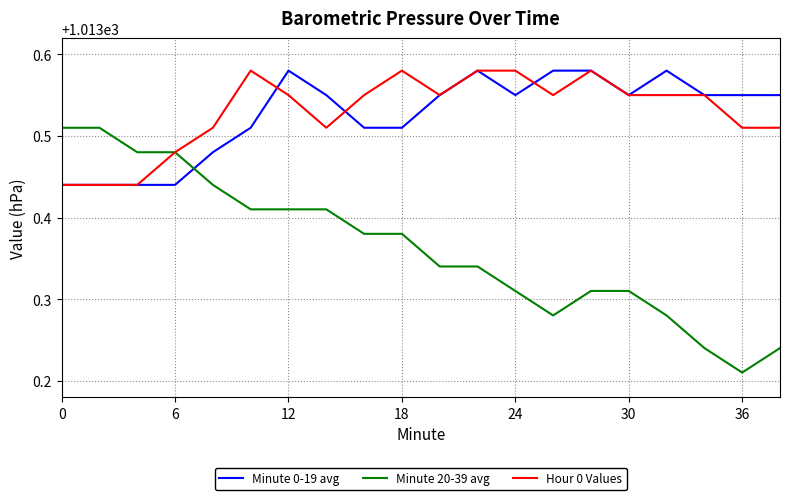

How many intersections are there between Minute 20-39 avg and Minute 0-19 avg?

1